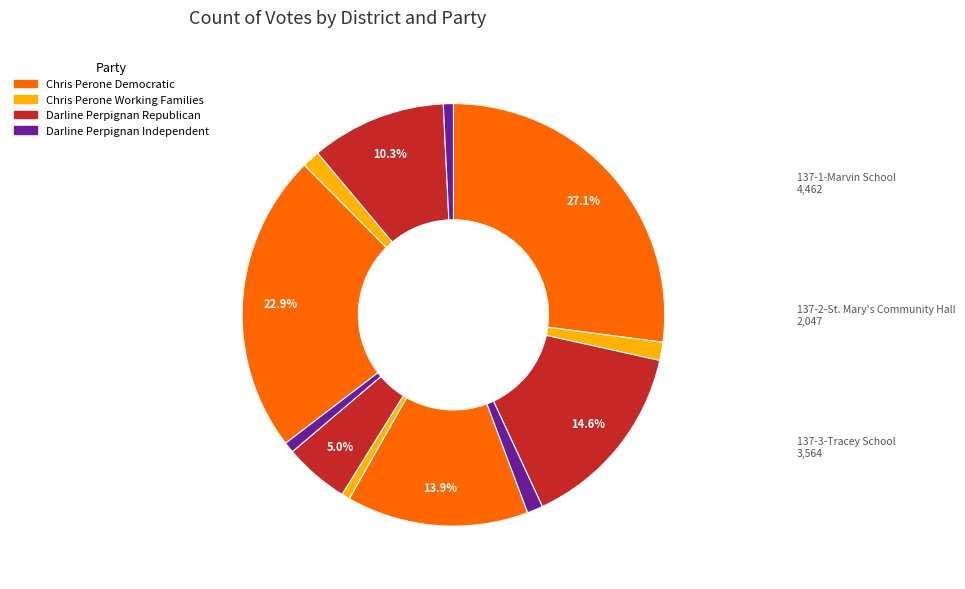

To the nearest percent, what is the difference between the largest and smallest slice percentages?

22%